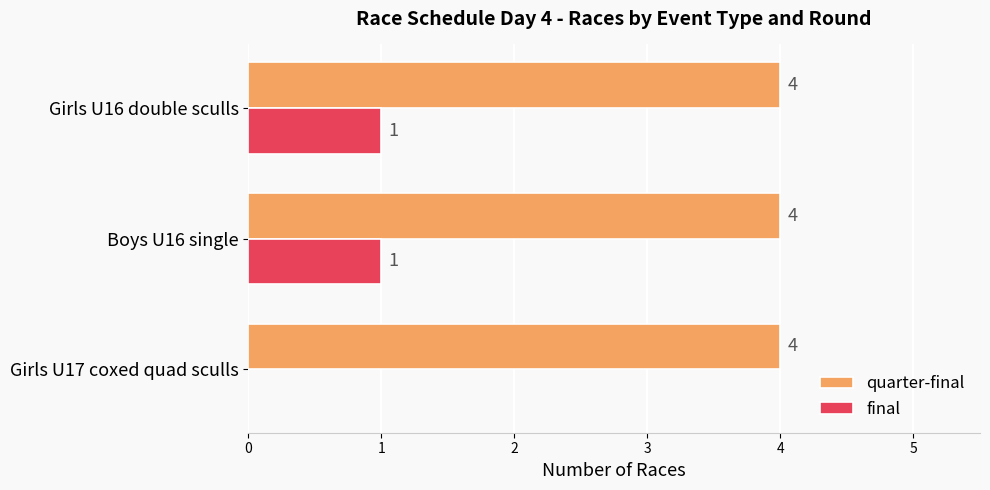

What is the maximum value for final?

1